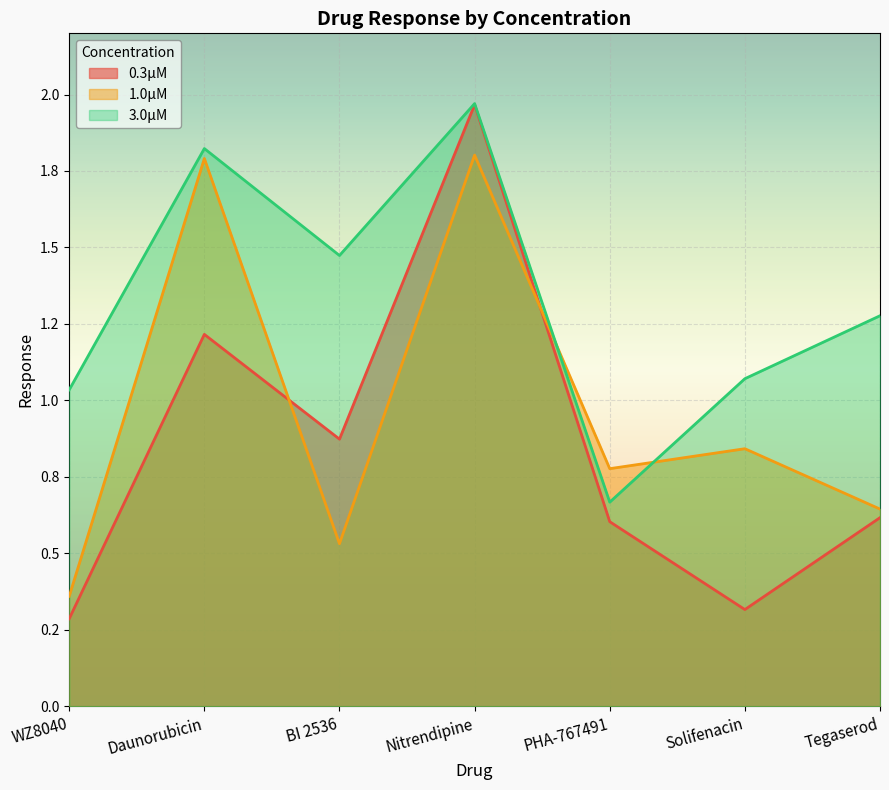

What is the sum of all 3.0μM values?

9.3